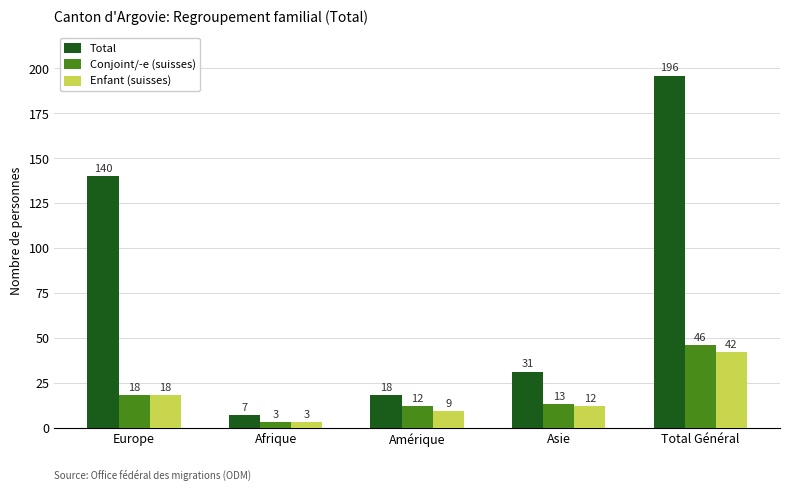

Reading left to right, list all the values displayed in this chart.

Total: Europe=140	Afrique=7	Amérique=18	Asie=31	Total Général=196
Conjoint/-e (suisses): Europe=18	Afrique=3	Amérique=12	Asie=13	Total Général=46
Enfant (suisses): Europe=18	Afrique=3	Amérique=9	Asie=12	Total Général=42